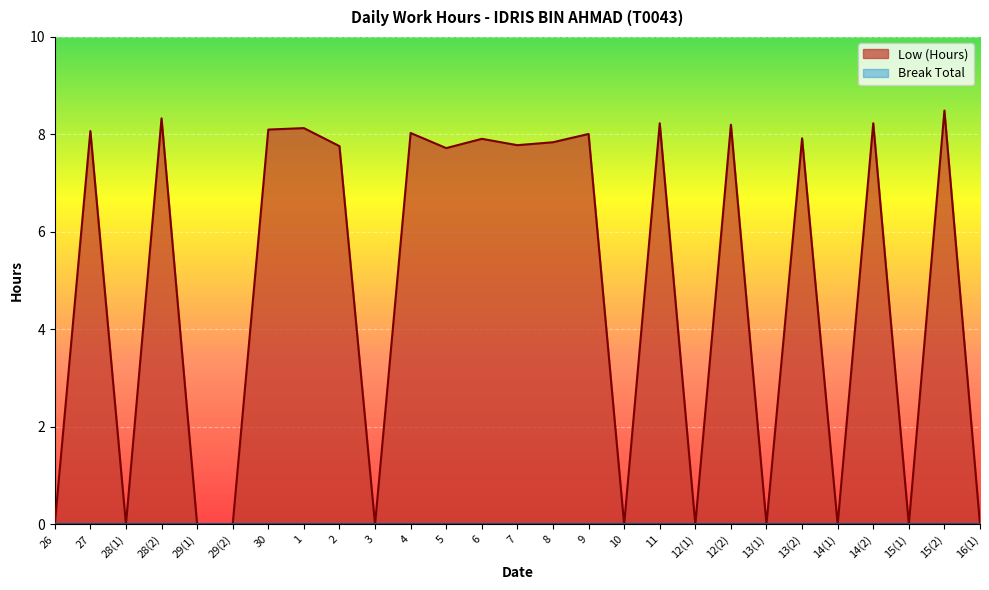

The chart shows a value of 0.0 at 29(2). True or false?

True